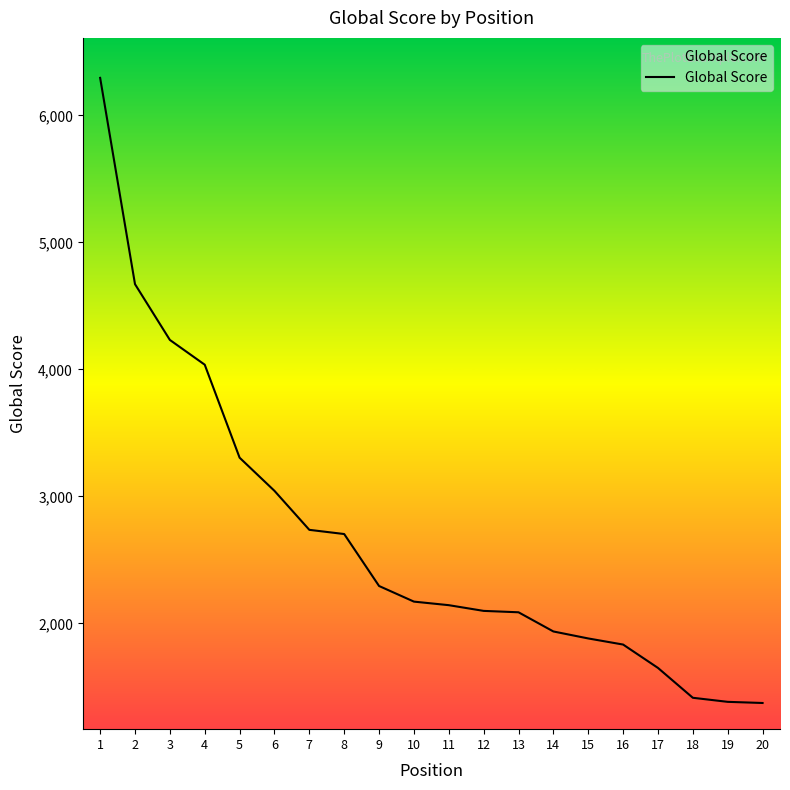

Which label corresponds to the largest value in the chart?

1